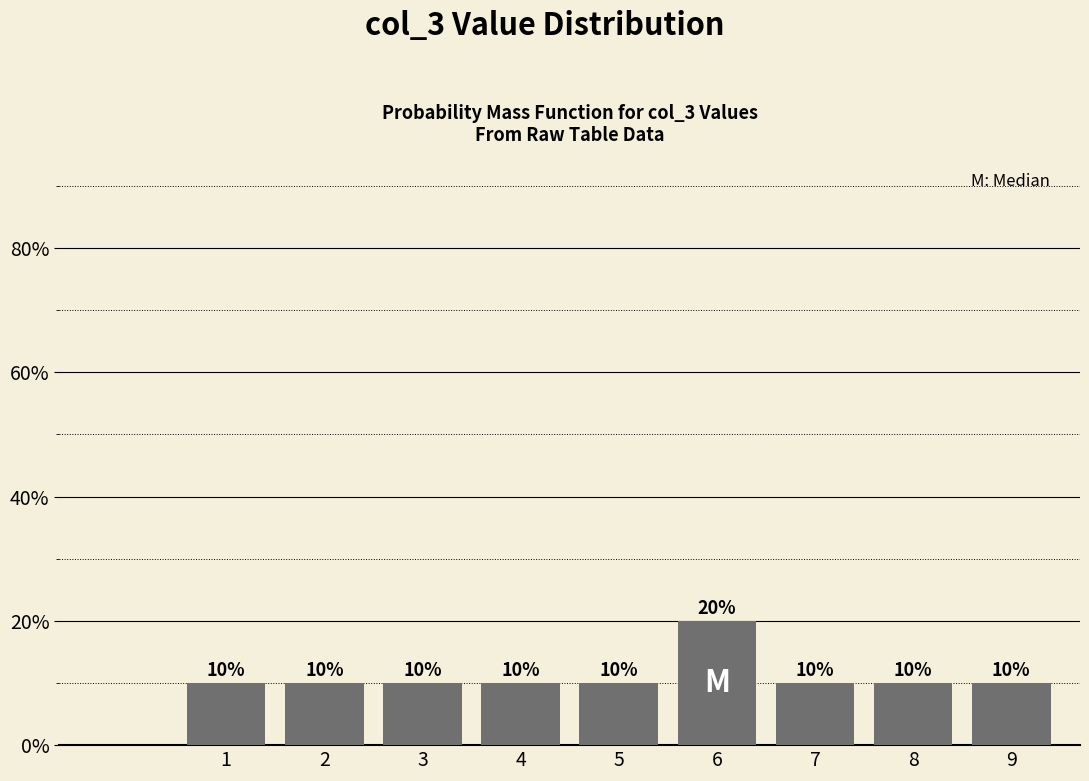

Reading left to right, what are all the values shown in this chart?

10	10	10	10	10	20	10	10	10